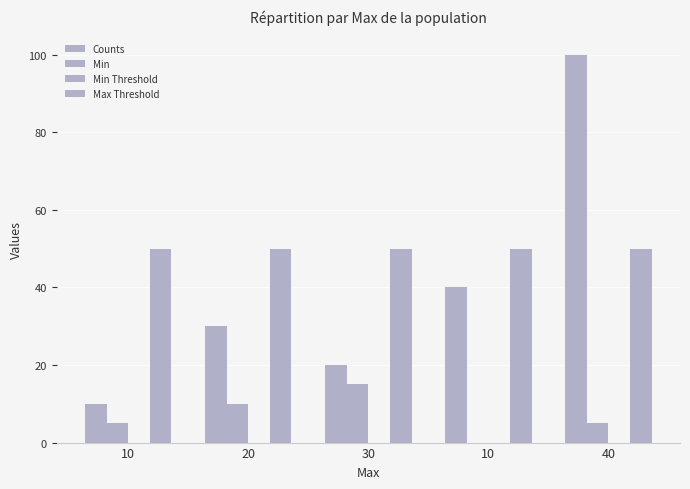

What is the difference between the highest and lowest values at 30?

50